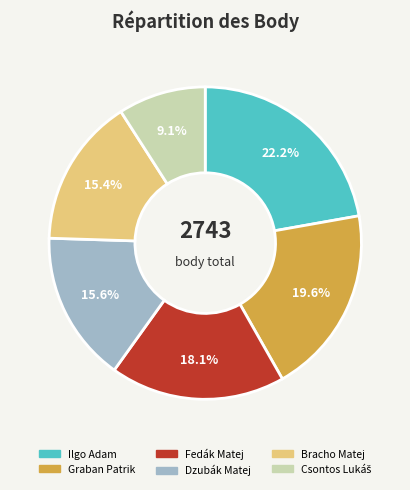

What is the largest slice in the pie chart?

Ilgo Adam